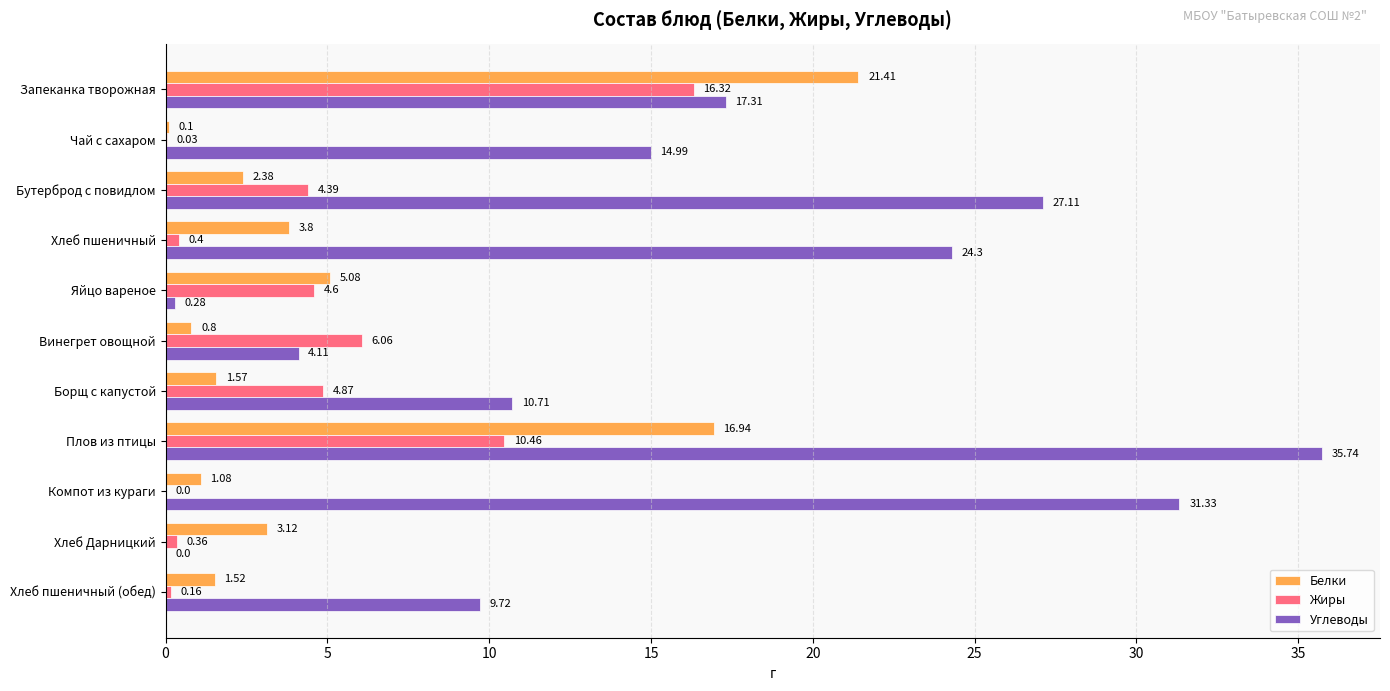

Between Запеканка творожная and Компот из кураги, which series saw the biggest shift?

Белки